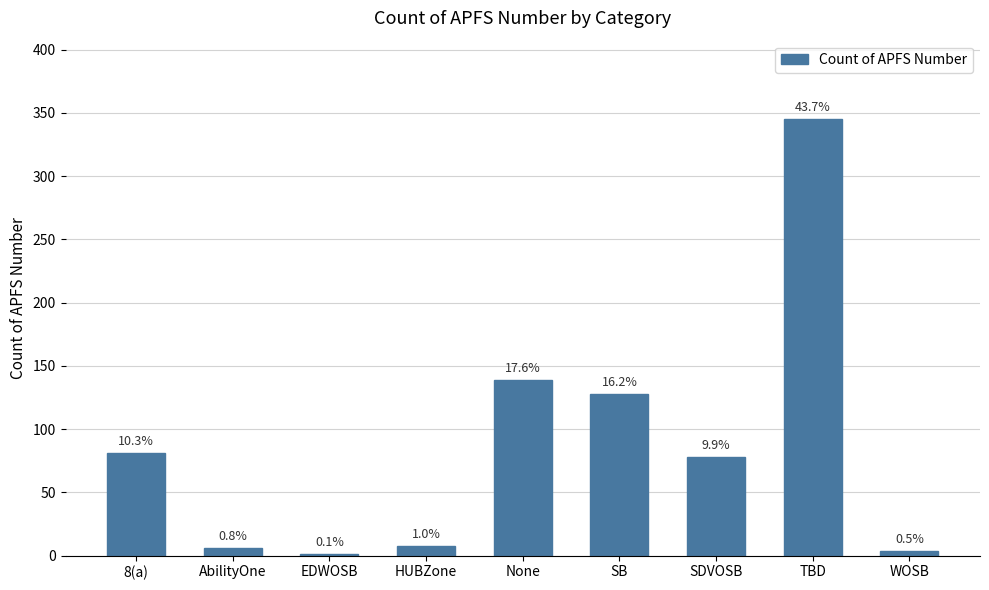

Which label corresponds to the smallest value in the chart?

EDWOSB